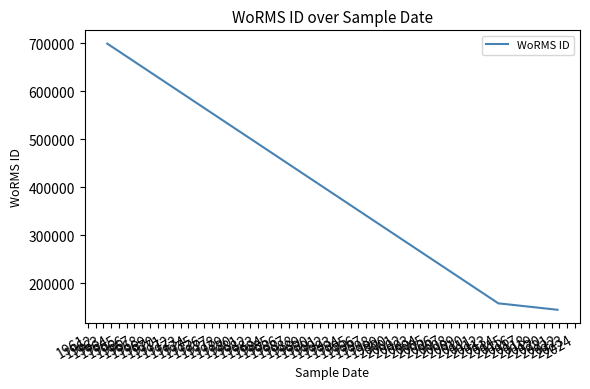

True or false: the data has more than 1 interior local peaks.

False